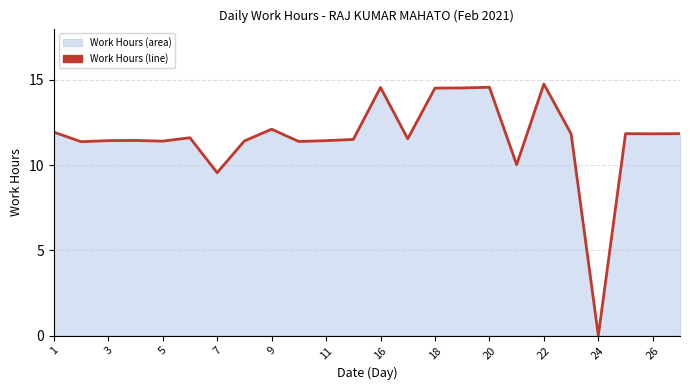

The chart shows a value of 6.8 at 26. True or false?

False